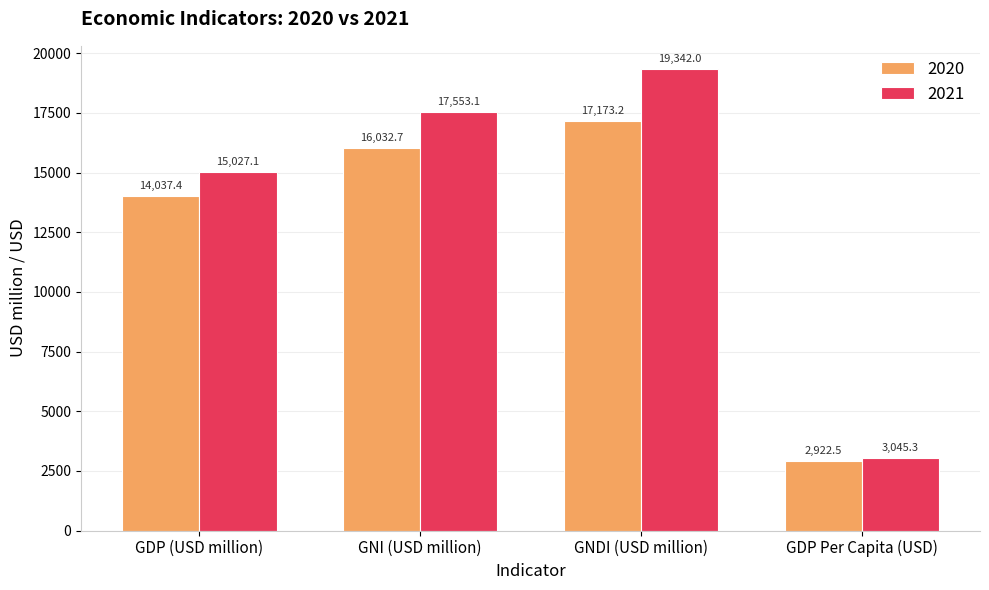

Count the number of categories in the chart.

4